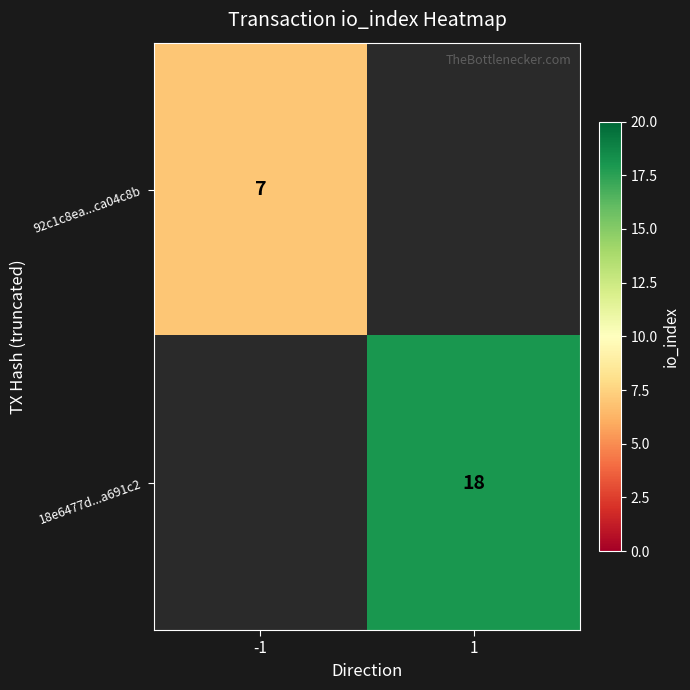

The value of 92c1c8ea...ca04c8b at -1 is 7. True or false?

True